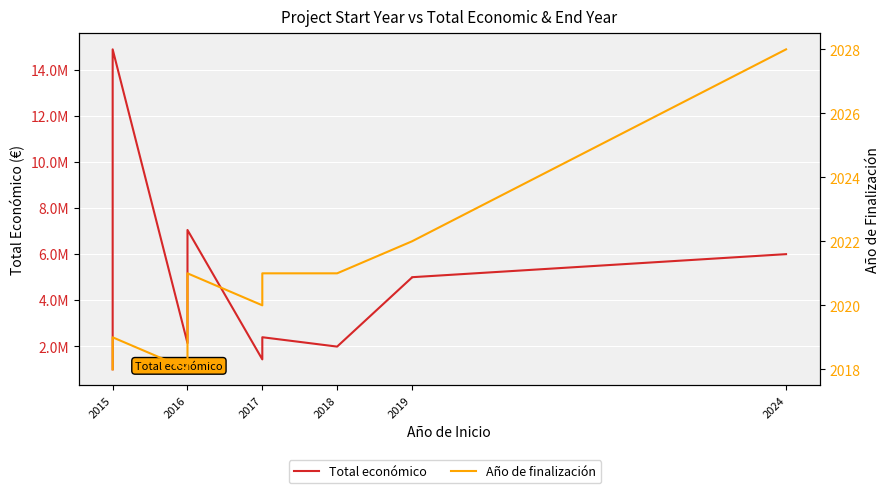

True or false: Año de finalización has a value of 867 at 2016.

False